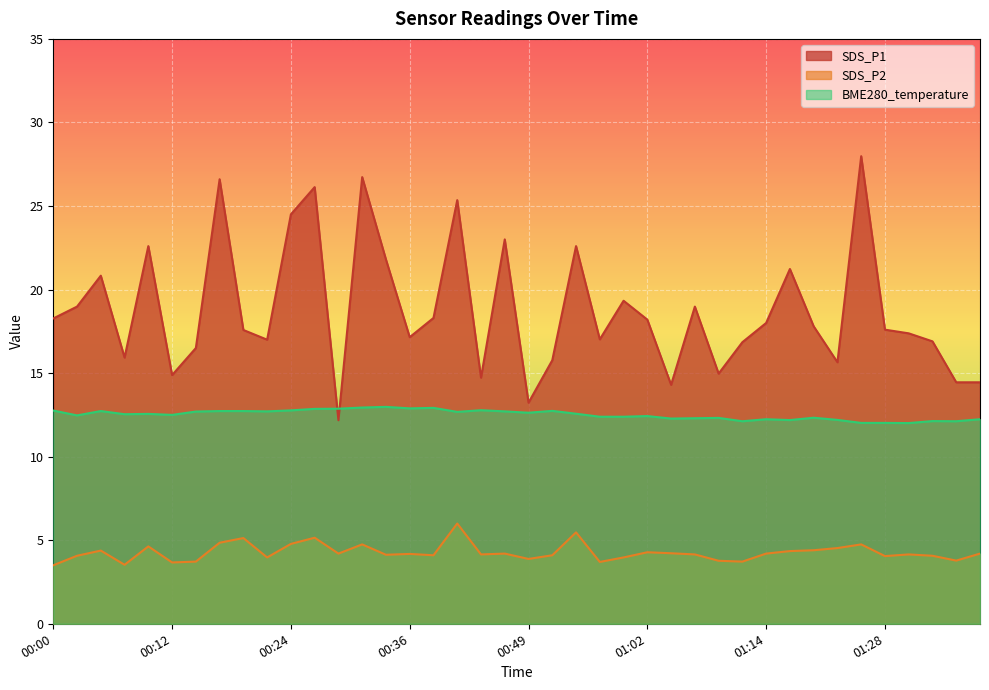

In SDS_P1, how many points are lower than both neighbors (excluding endpoints)?

11